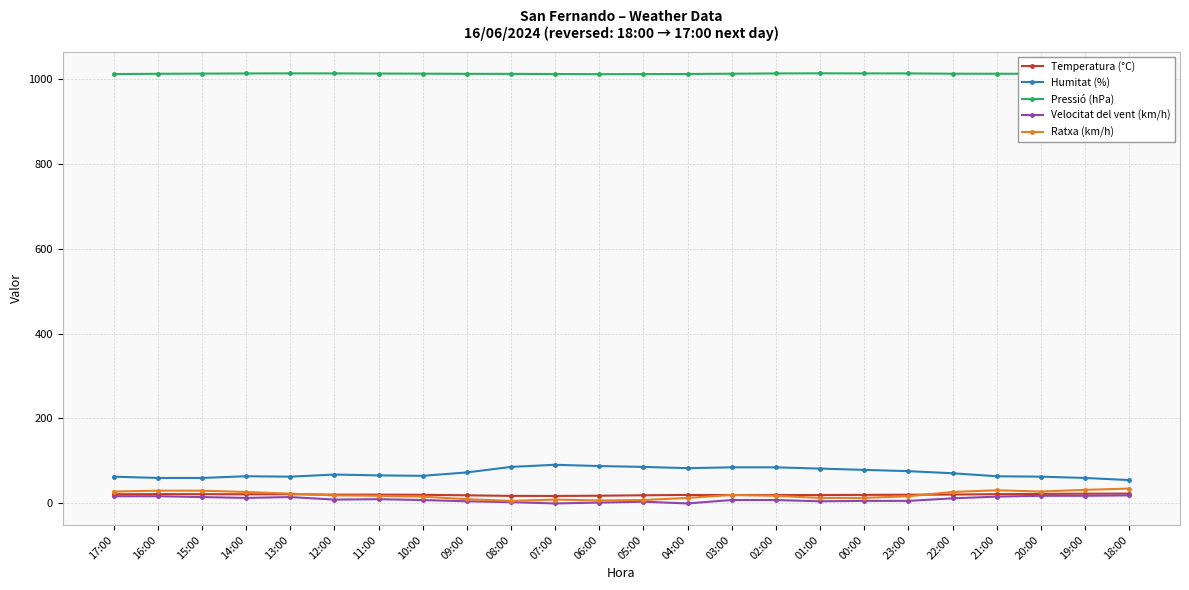

Is the value of Ratxa (km/h) at 08:00 greater than the value of Pressió (hPa) at 02:00?

No